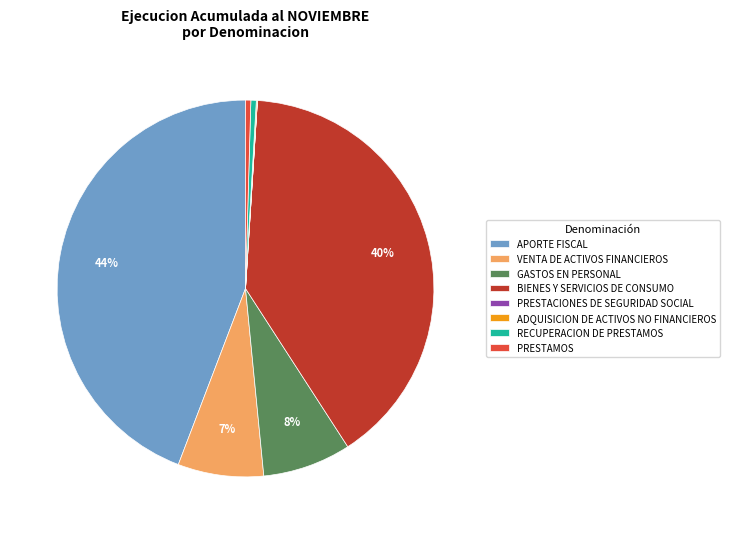

Which category has the biggest portion of the pie?

APORTE FISCAL